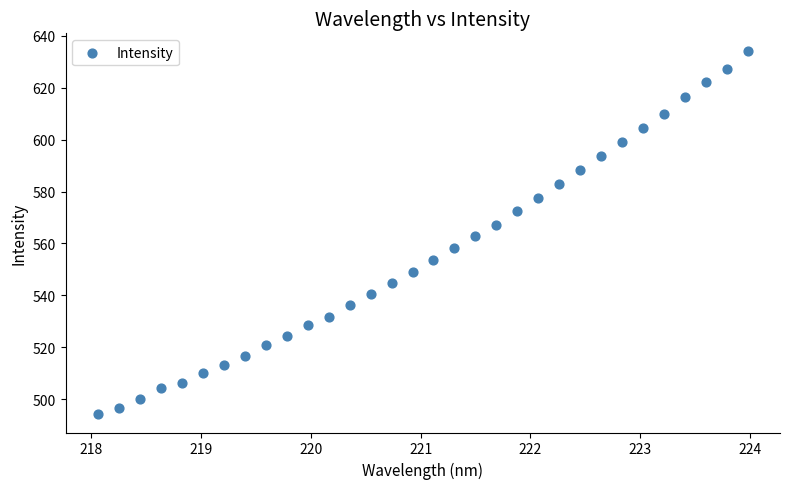

What is the range of X values (max minus min)?

5.9